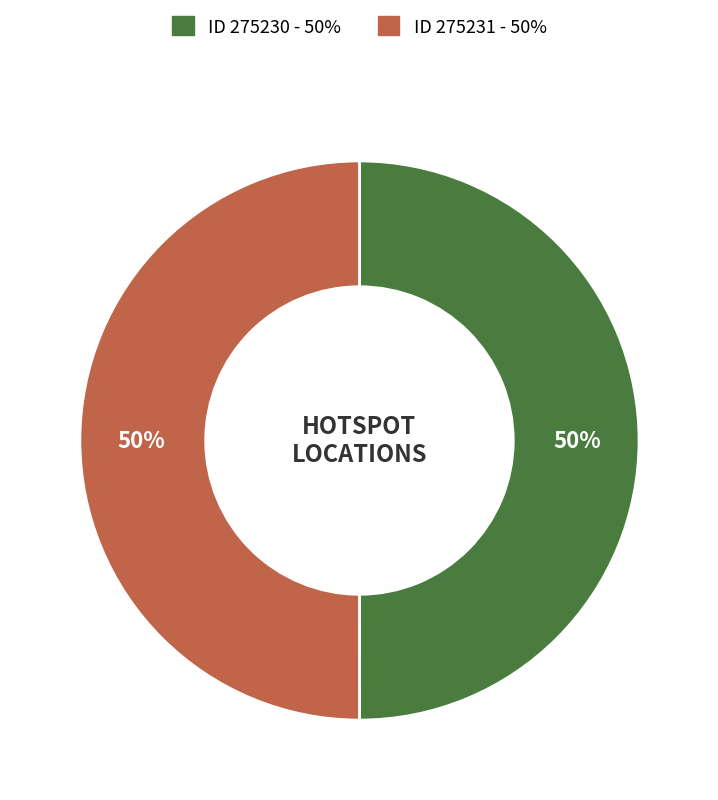

To the nearest percent, what is the average slice percentage?

50%